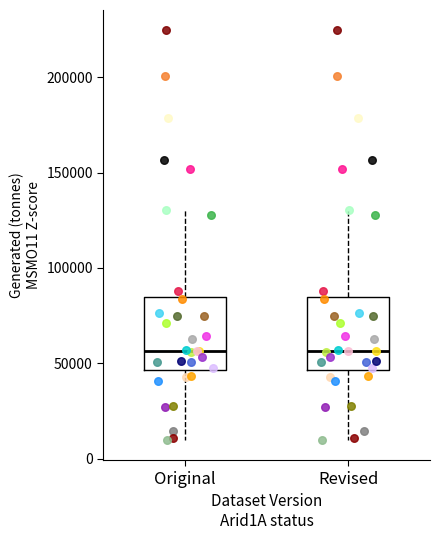

Reading left to right, read every box against the y-axis: the position of its median line, the range the box covers, and the ends of its whiskers. The values are not printed on the chart, so give them approximately, as read against the axis.

Original: median 55000, box 45000 to 85000, whiskers 10000 to 130000
Revised: median 55000, box 45000 to 85000, whiskers 10000 to 130000